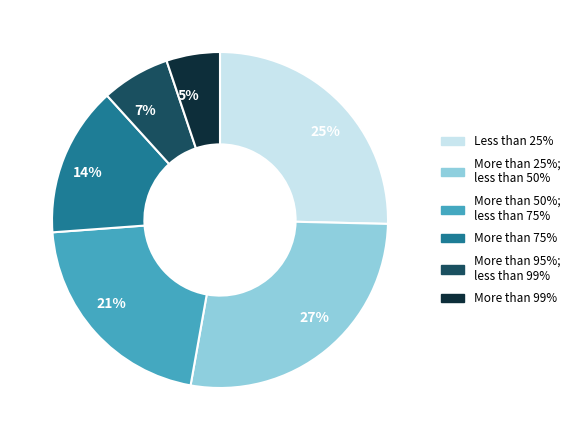

Is there any slice that represents more than half of the pie?

No